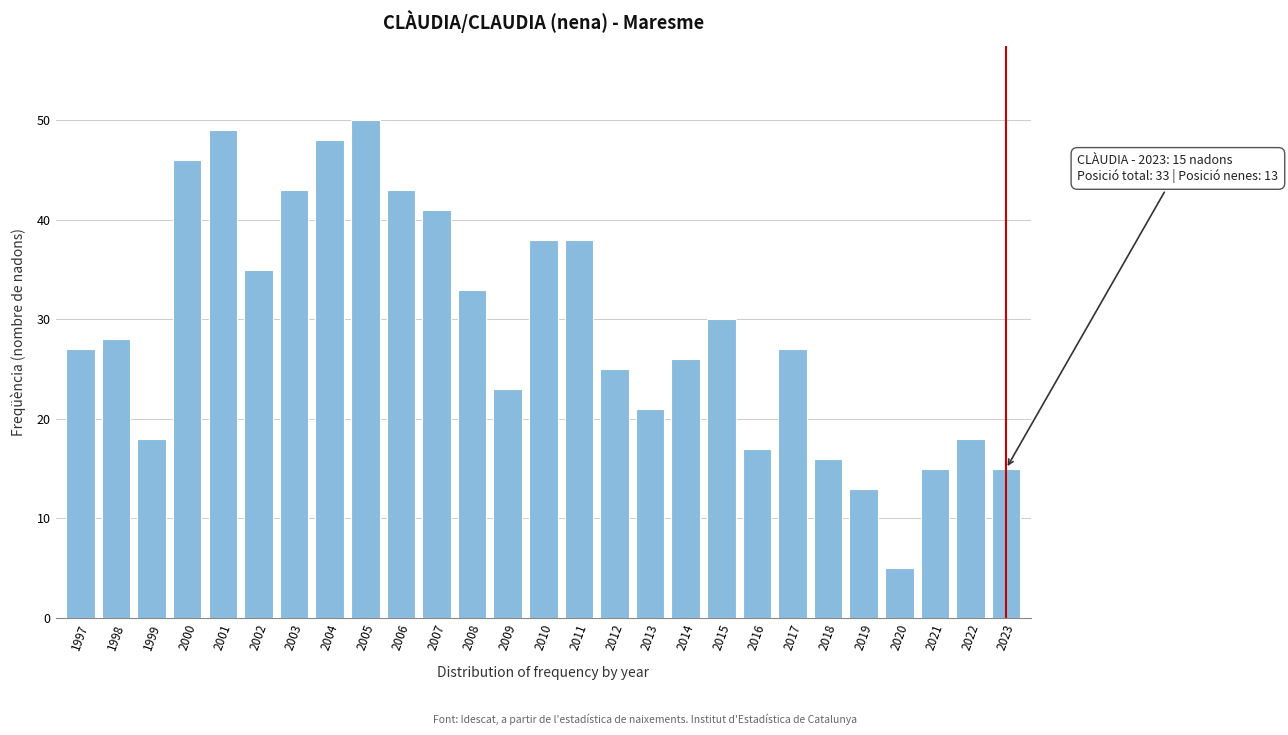

Reading left to right, transcribe all the data shown in this chart.

1997=27	1998=28	1999=18	2000=46	2001=49	2002=35	2003=43	2004=48	2005=50	2006=43	2007=41	2008=33	2009=23	2010=38	2011=38	2012=25	2013=21	2014=26	2015=30	2016=17	2017=27	2018=16	2019=13	2020=5	2021=15	2022=18	2023=15